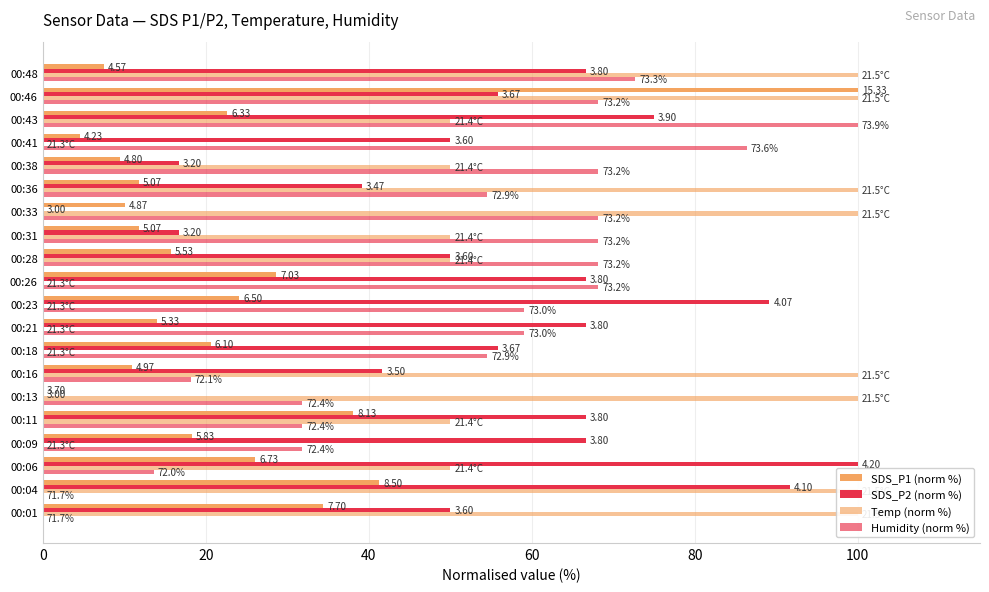

The Humidity (norm %) series shows 13.7 at 00:13. True or false?

False